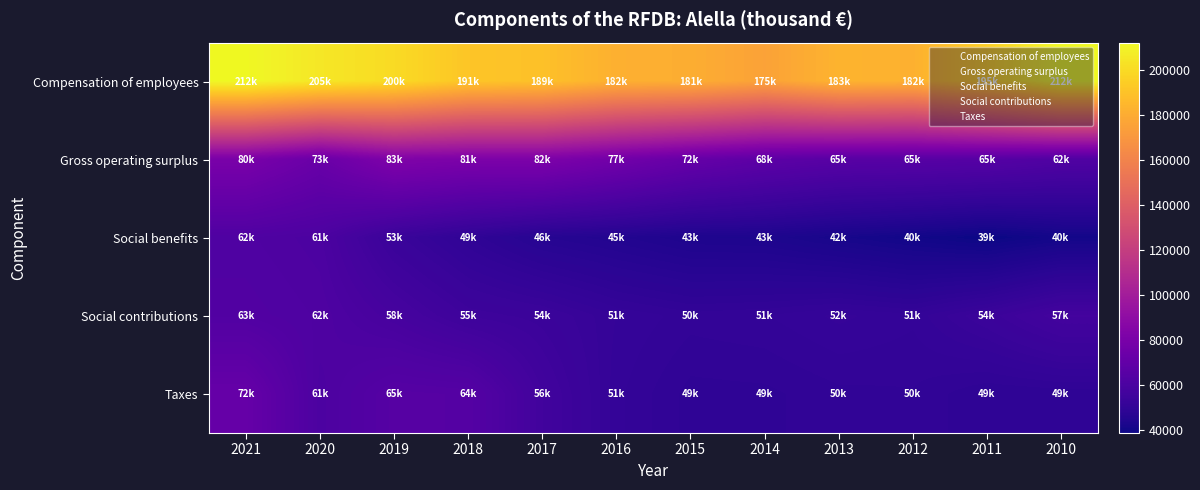

Reading left to right, list all the values displayed in this chart.

Compensation of employees: 2021=211820	2020=204961	2019=200051	2018=191209	2017=189236	2016=181797	2015=180699	2014=175426	2013=183434	2012=182091	2011=194666	2010=212162
Gross operating surplus: 2021=80233	2020=72904	2019=82882	2018=81337	2017=81831	2016=76949	2015=71512	2014=67665	2013=65469	2012=65203	2011=64527	2010=62285
Social benefits: 2021=61856	2020=60555	2019=53272	2018=49415	2017=46136	2016=44891	2015=43427	2014=43188	2013=41517	2012=40126	2011=38627	2010=40482
Social contributions: 2021=62800	2020=61529	2019=58342	2018=54747	2017=53790	2016=51489	2015=50469	2014=50782	2013=51707	2012=50997	2011=53683	2010=57112
Taxes: 2021=71527	2020=60642	2019=64681	2018=64248	2017=56263	2016=51028	2015=49184	2014=49285	2013=49949	2012=50082	2011=48794	2010=48955